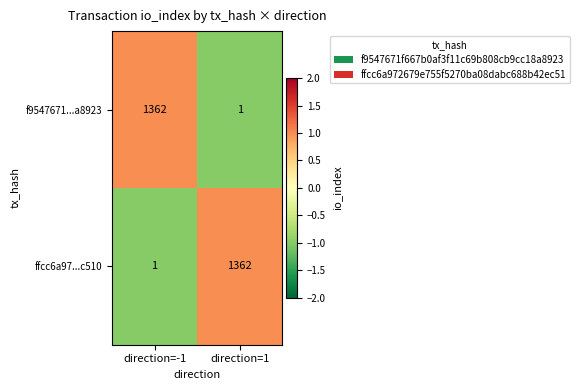

Where is ffcc6a97...c510 nearest to the value 681?

direction=-1